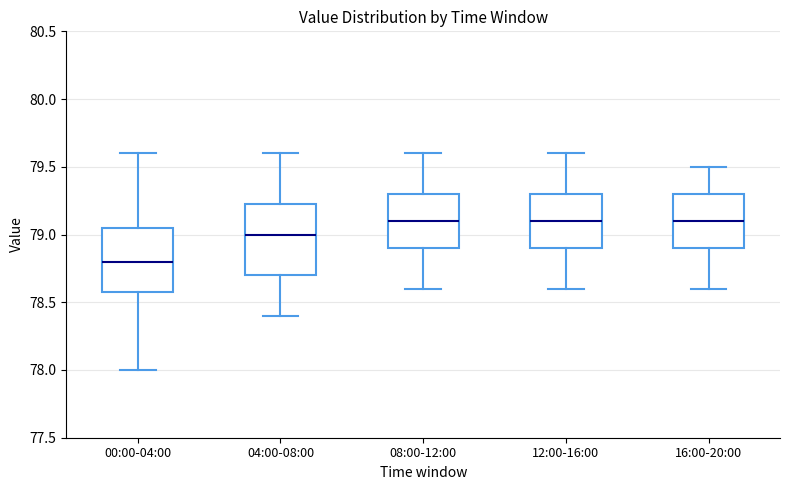

Reading left to right, read every box against the y-axis: the position of its median line, the range the box covers, and the ends of its whiskers. The values are not printed on the chart, so give them approximately, as read against the axis.

00:00-04:00: median 78.80, box 78.60 to 79.05, whiskers 78.00 to 79.60
04:00-08:00: median 79.00, box 78.70 to 79.25, whiskers 78.40 to 79.60
08:00-12:00: median 79.10, box 78.90 to 79.30, whiskers 78.60 to 79.60
12:00-16:00: median 79.10, box 78.90 to 79.30, whiskers 78.60 to 79.60
16:00-20:00: median 79.10, box 78.90 to 79.30, whiskers 78.60 to 79.50